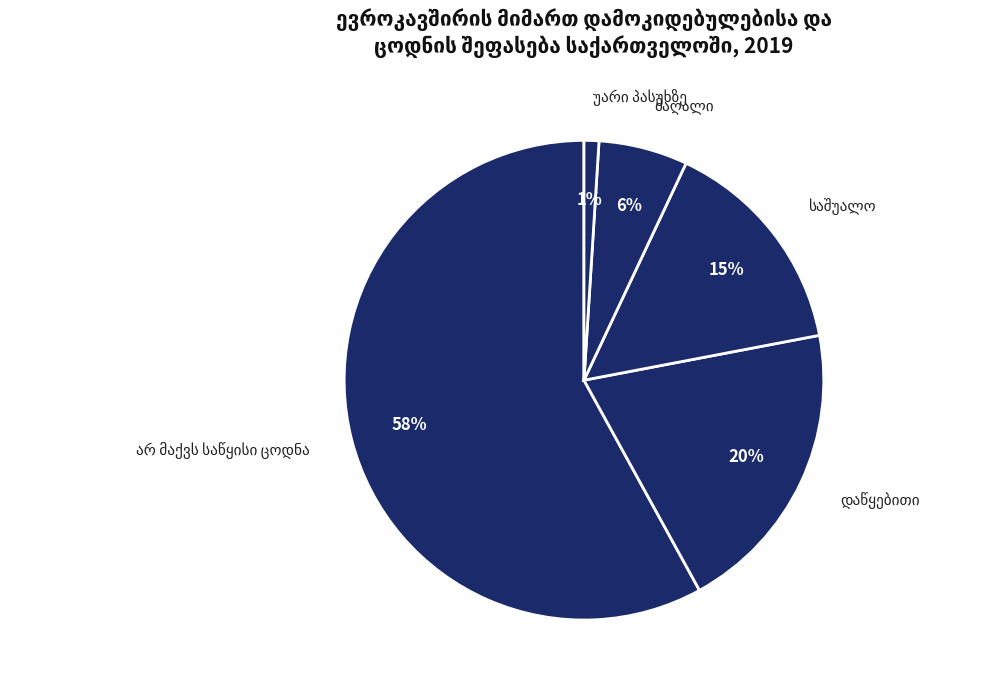

Does any single category account for the majority?

Yes